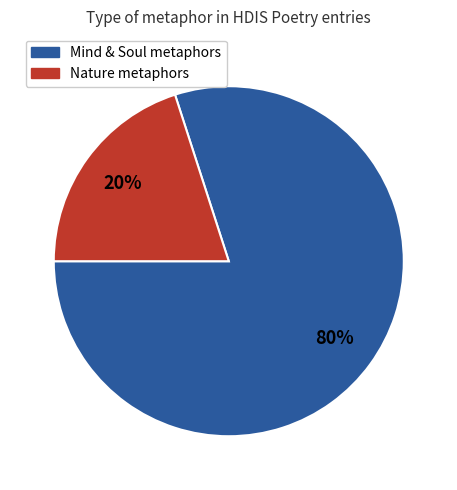

To the nearest percent, what is the difference between the largest and smallest slice percentages?

60%